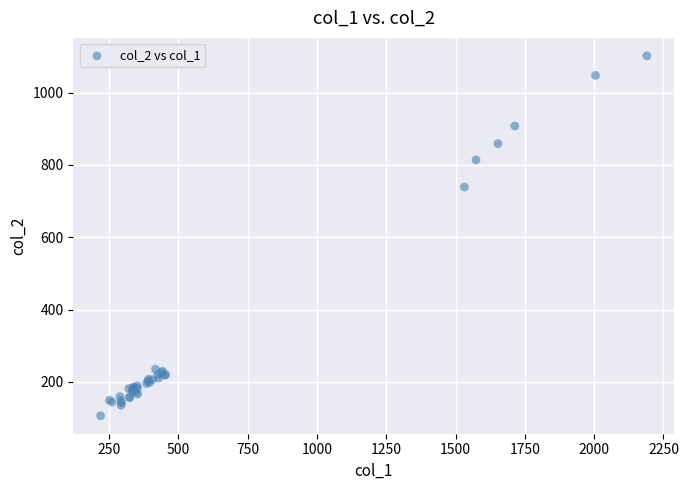

What Y value in the scatter plot is closest to 604?

739